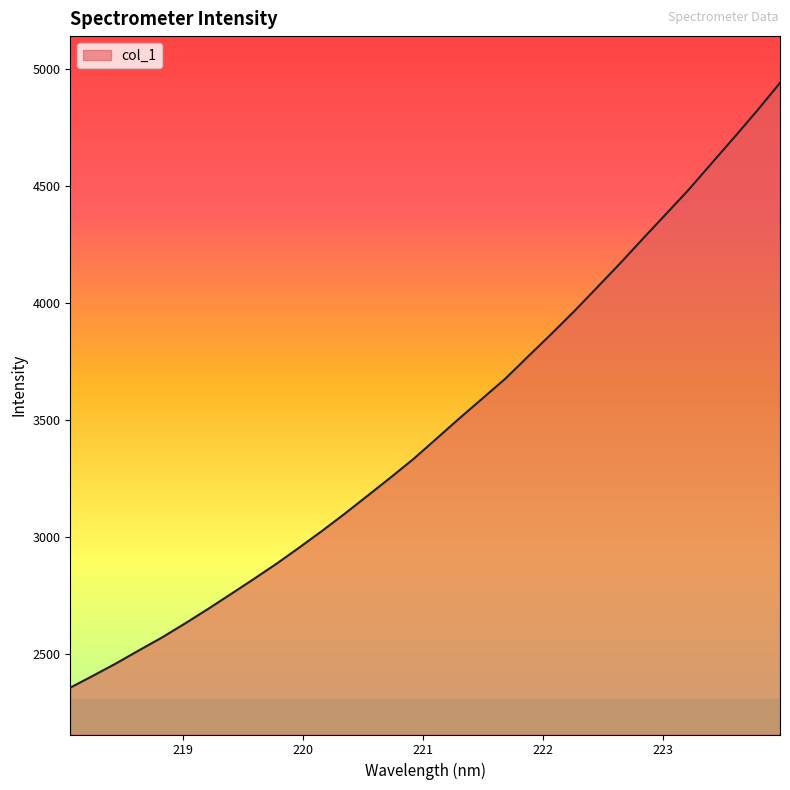

How many lines are shown in the chart?

1